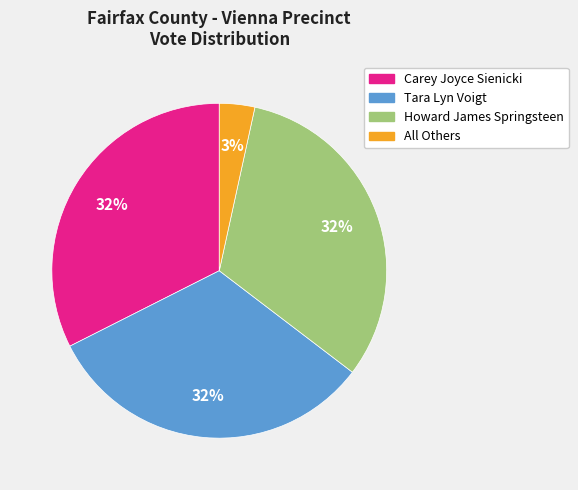

To the nearest percent, what is the difference between the Tara Lyn Voigt and All Others slice percentages?

29%